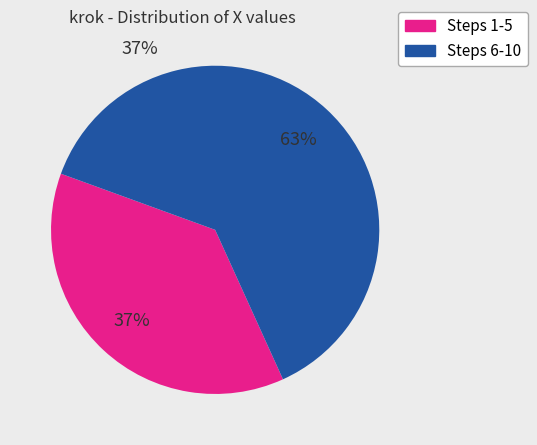

To the nearest percent, what is the average slice percentage?

50%